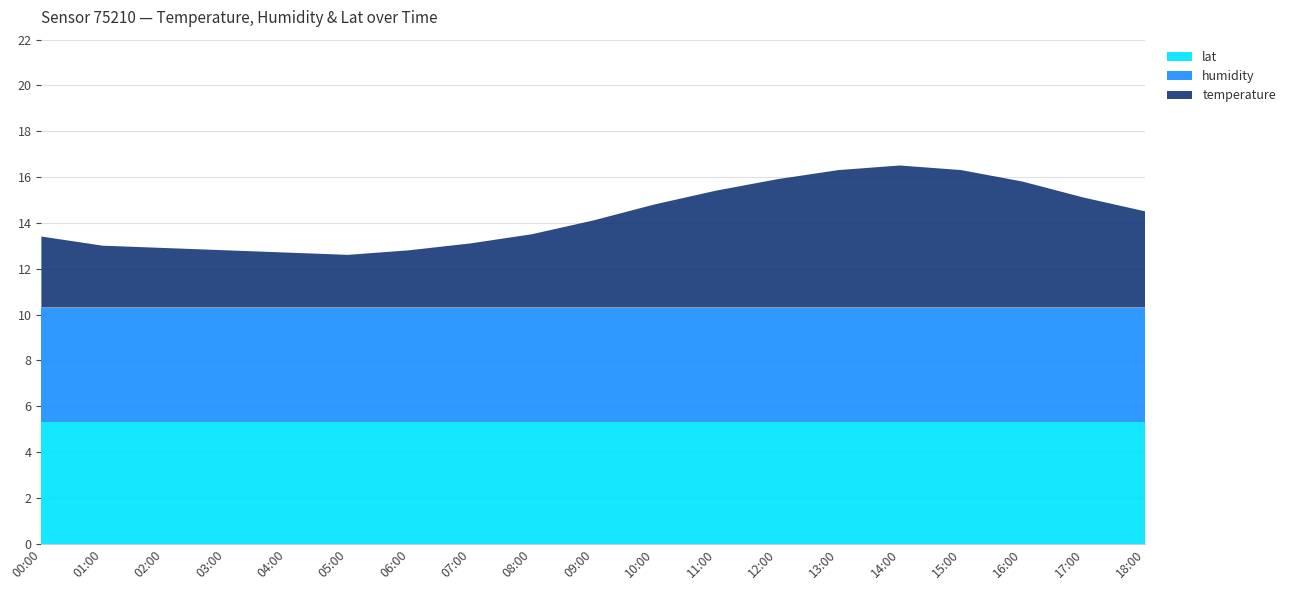

Is it true that lat equals 1.4 at 15:00?

False